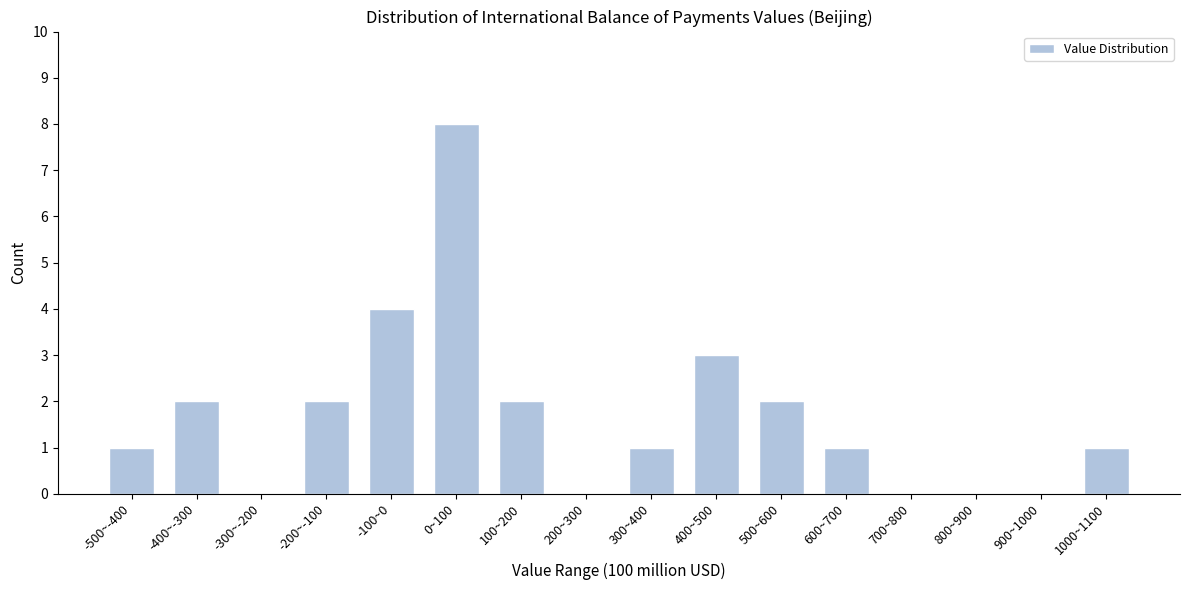

Reading left to right, list all the values displayed in this chart.

-500~-400=1	-400~-300=2	-300~-200=0	-200~-100=2	-100~0=4	0~100=8	100~200=2	200~300=0	300~400=1	400~500=3	500~600=2	600~700=1	700~800=0	800~900=0	900~1000=0	1000~1100=1